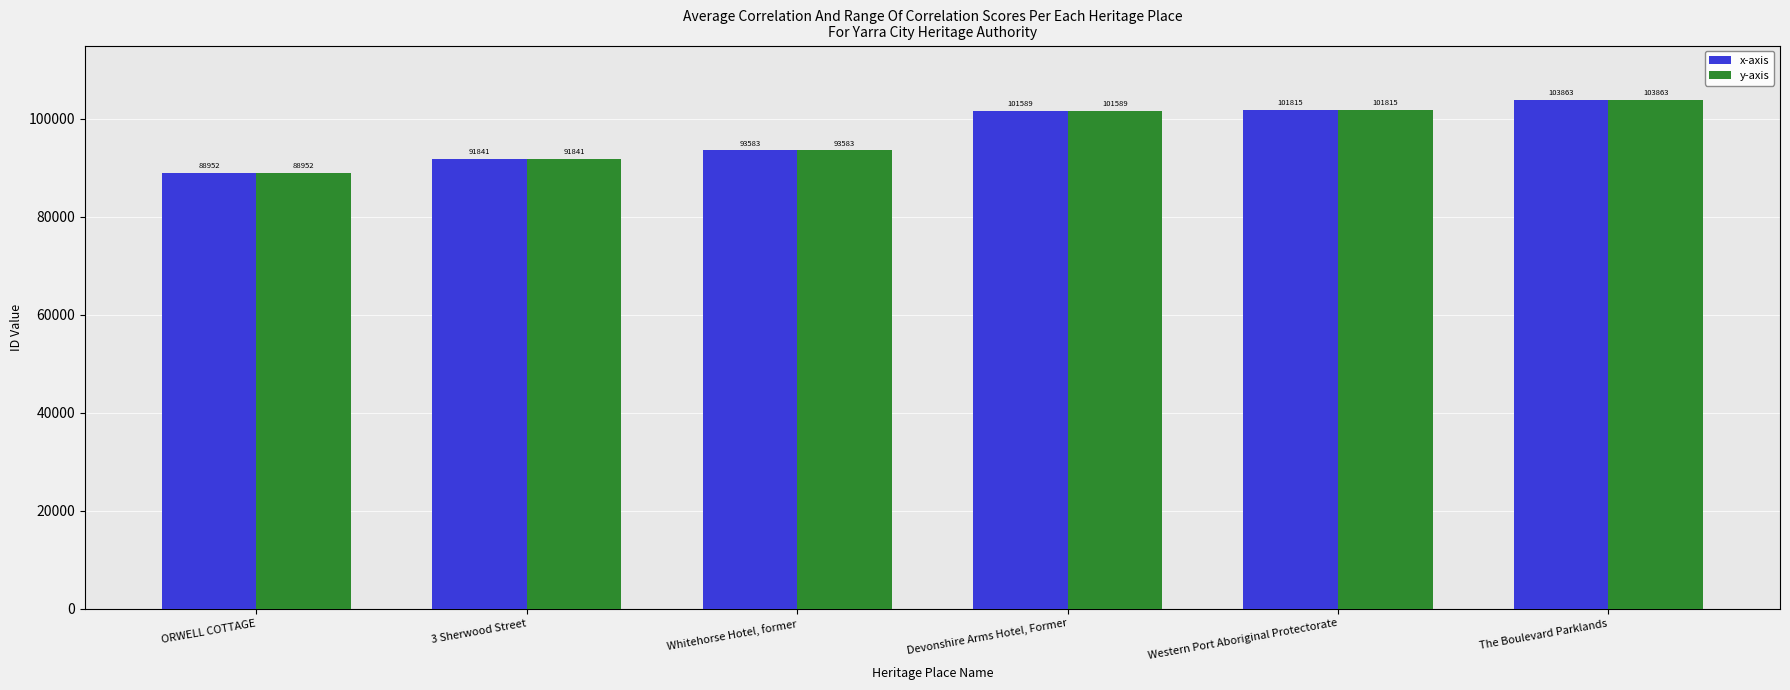

At which category is the sum across all series the highest?

The Boulevard Parklands